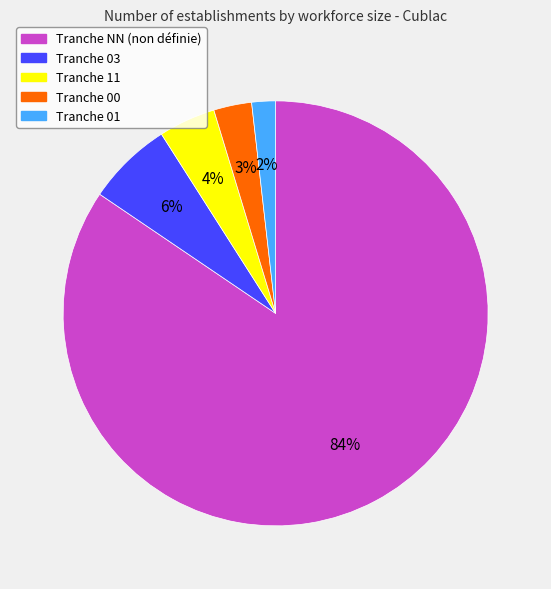

Rank the categories by value from highest to lowest.

Tranche NN (non définie), Tranche 03, Tranche 11, Tranche 00, Tranche 01